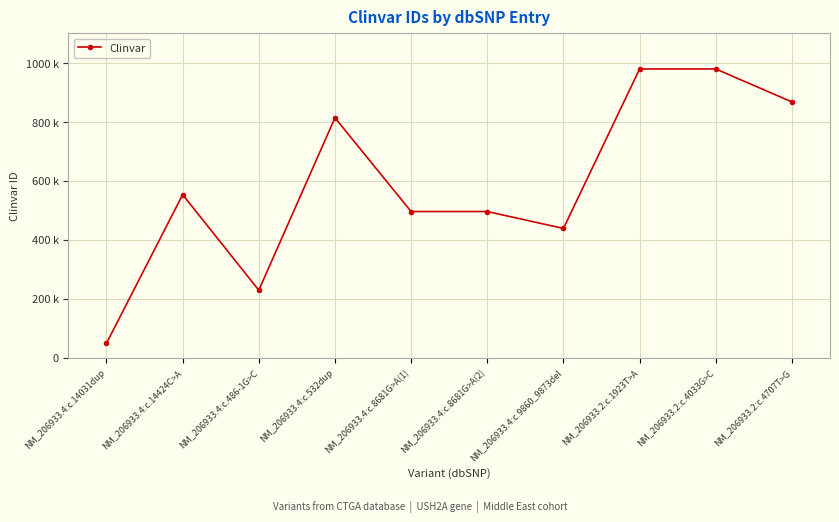

Is it true that the value at NM_206933.4:c.14031dup is 48426?

True